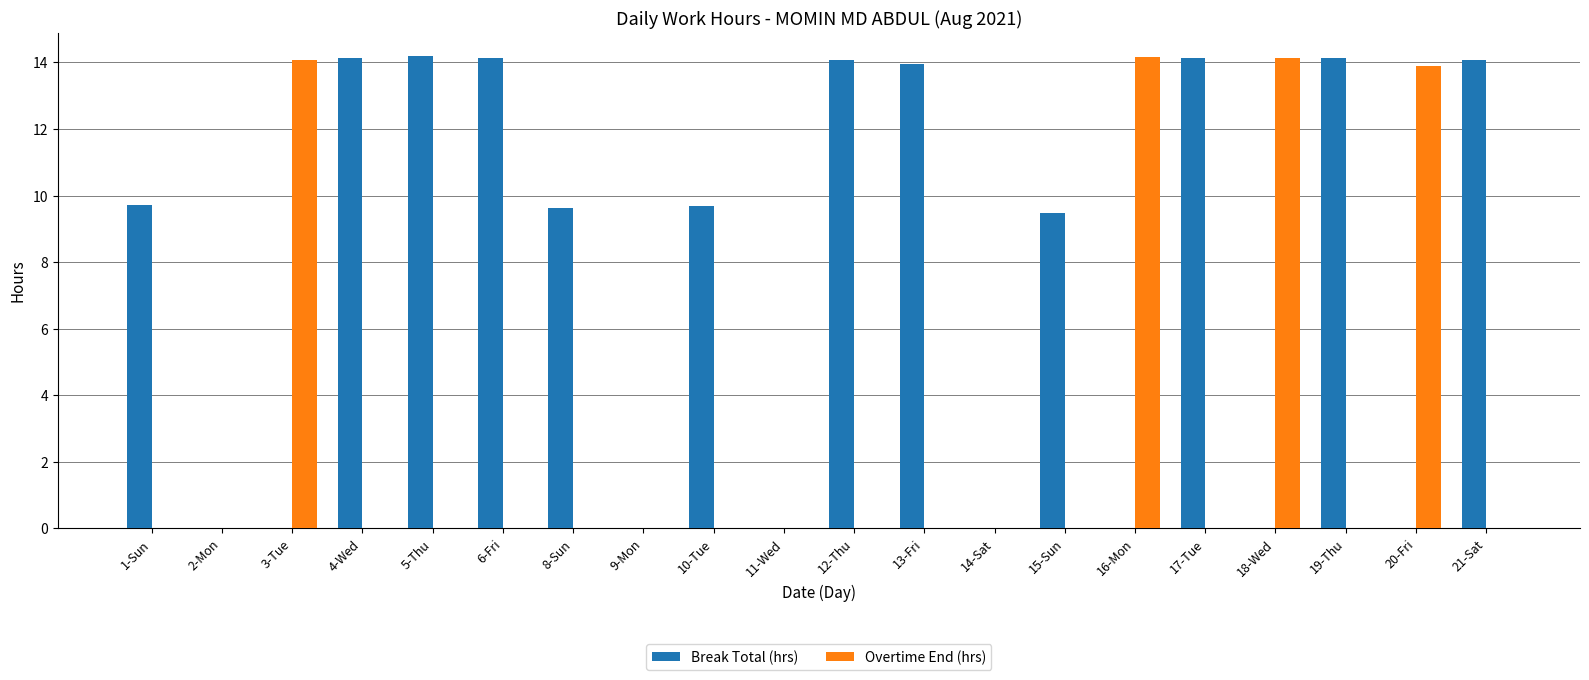

What is the average value of the Overtime End (hrs) series?

2.8